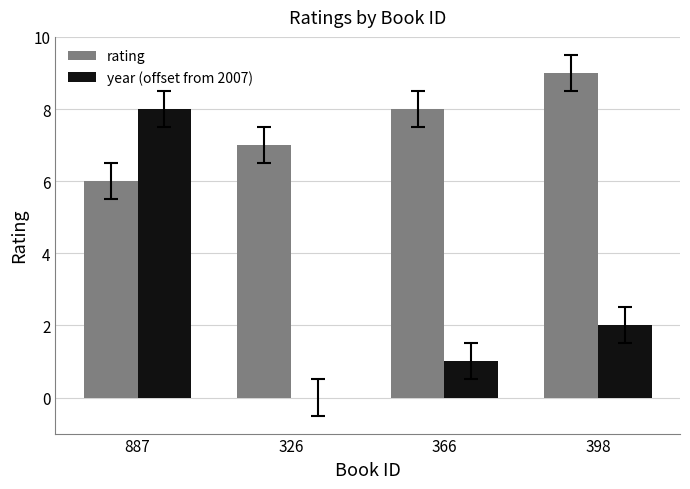

What is the maximum value for rating?

9